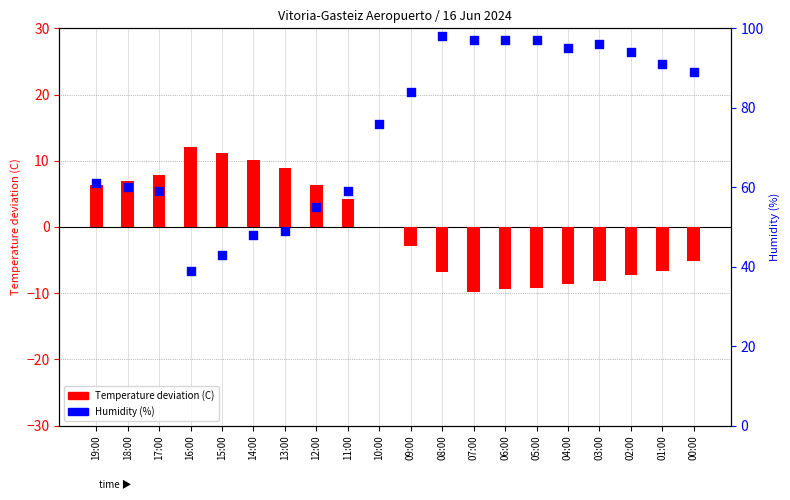

What are all the series names shown in the legend?

Temperature deviation (C), Humidity (%)